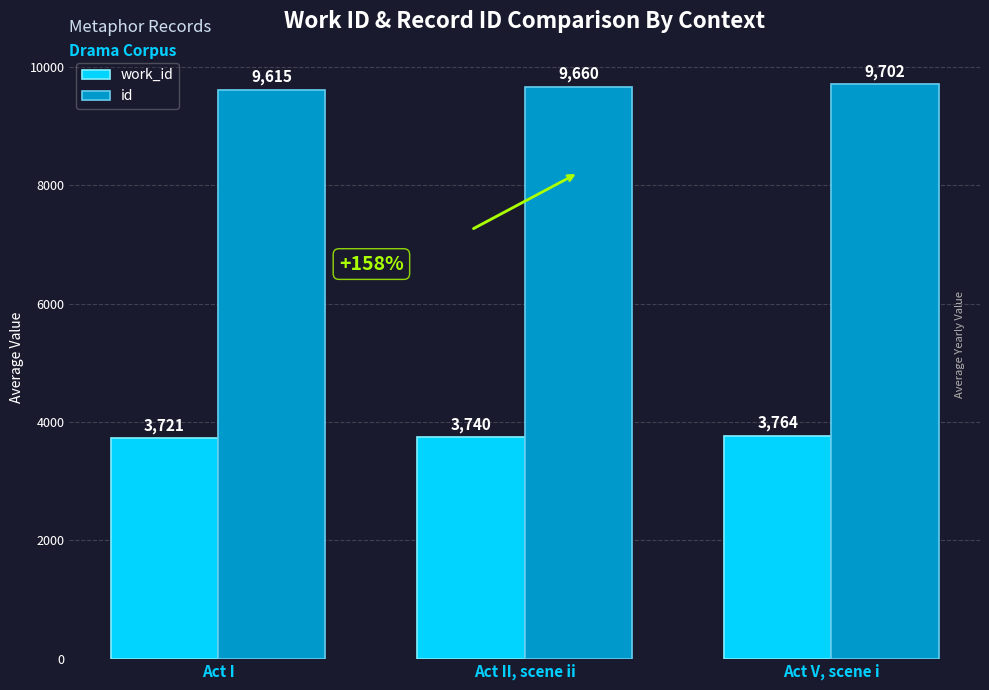

What is the label of the 1st bar from the right?

Act V, scene i